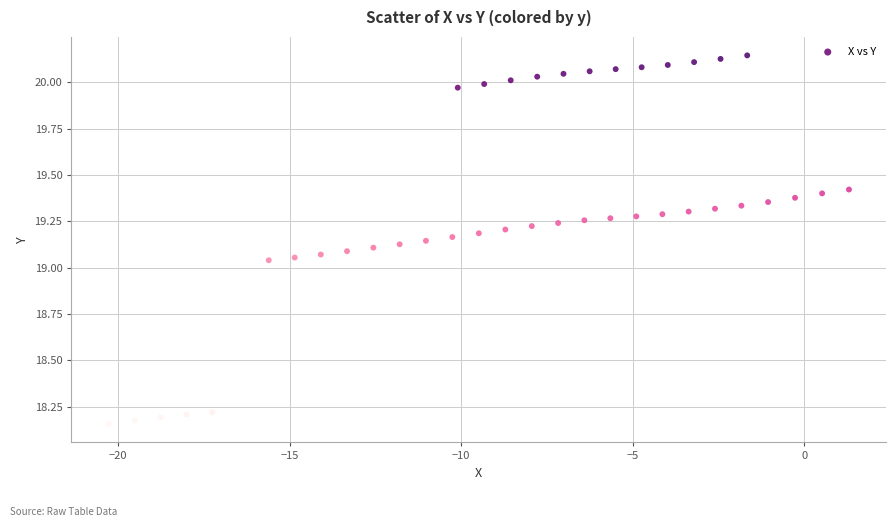

What is the range of Y values (max minus min)?

2.0